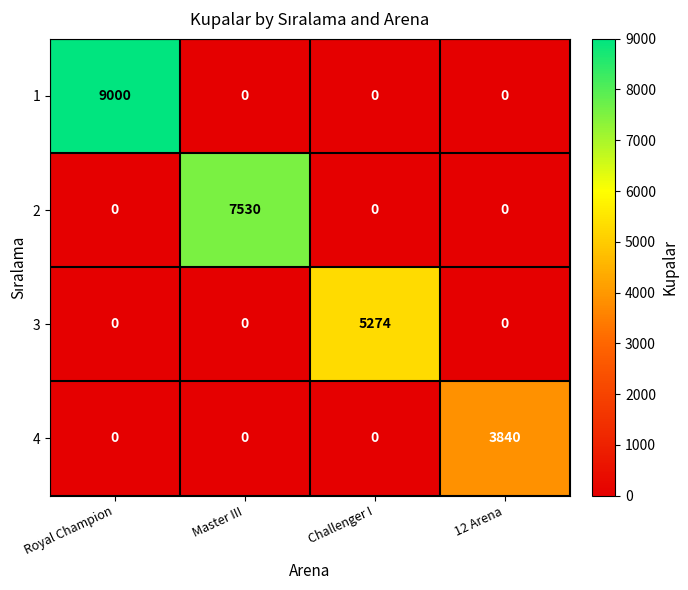

List the series in order of their overall mean, lowest first.

4, 3, 2, 1